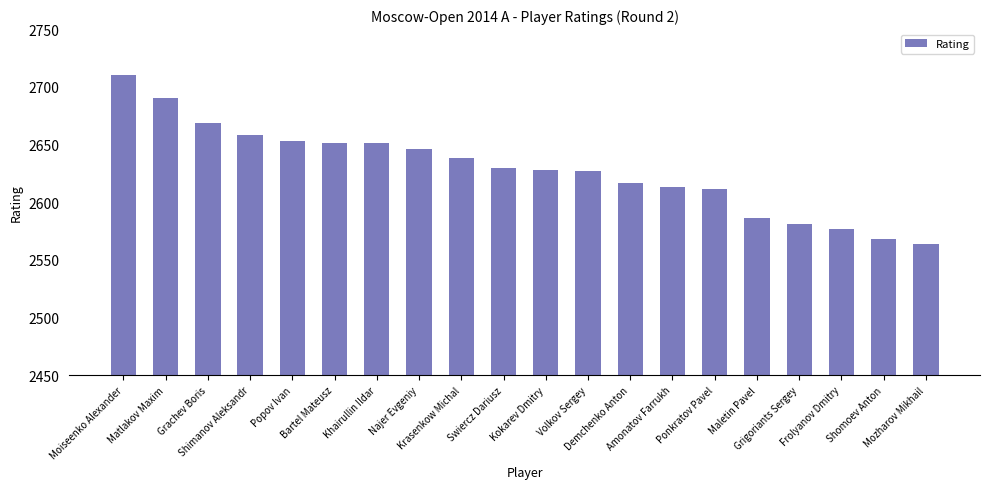

How many data points are less than 2630?

10